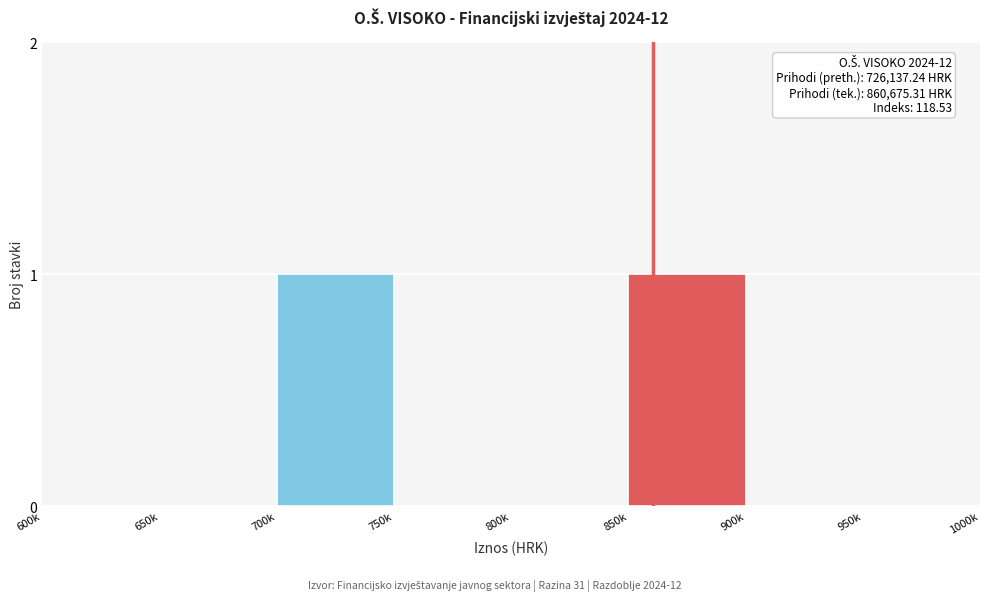

Reading left to right, transcribe all the data shown in this chart.

600k=0	650k=0	700k=1	750k=0	800k=0	850k=1	900k=0	950k=0